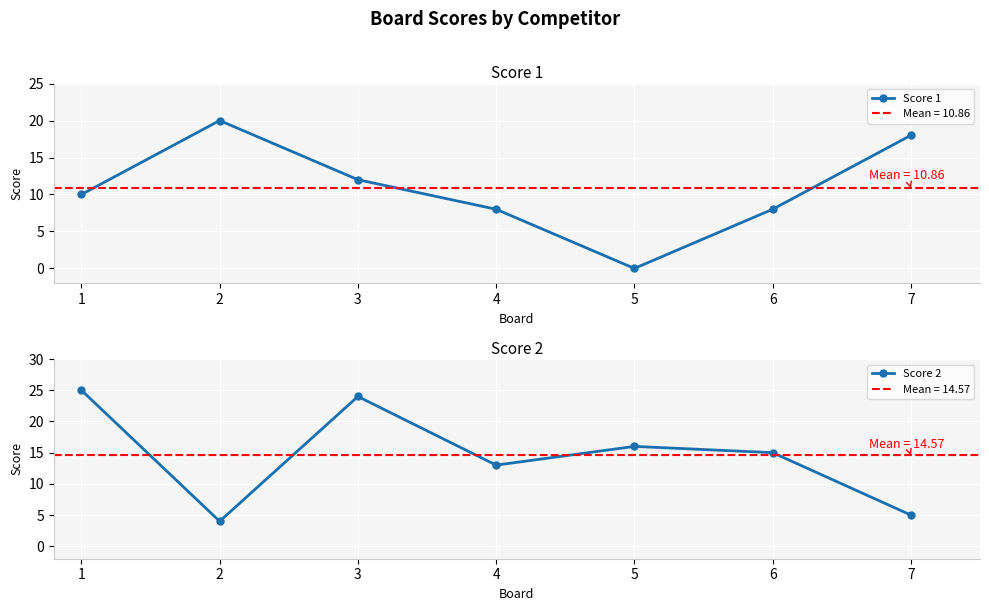

What is the minimum value for Score 2?

4